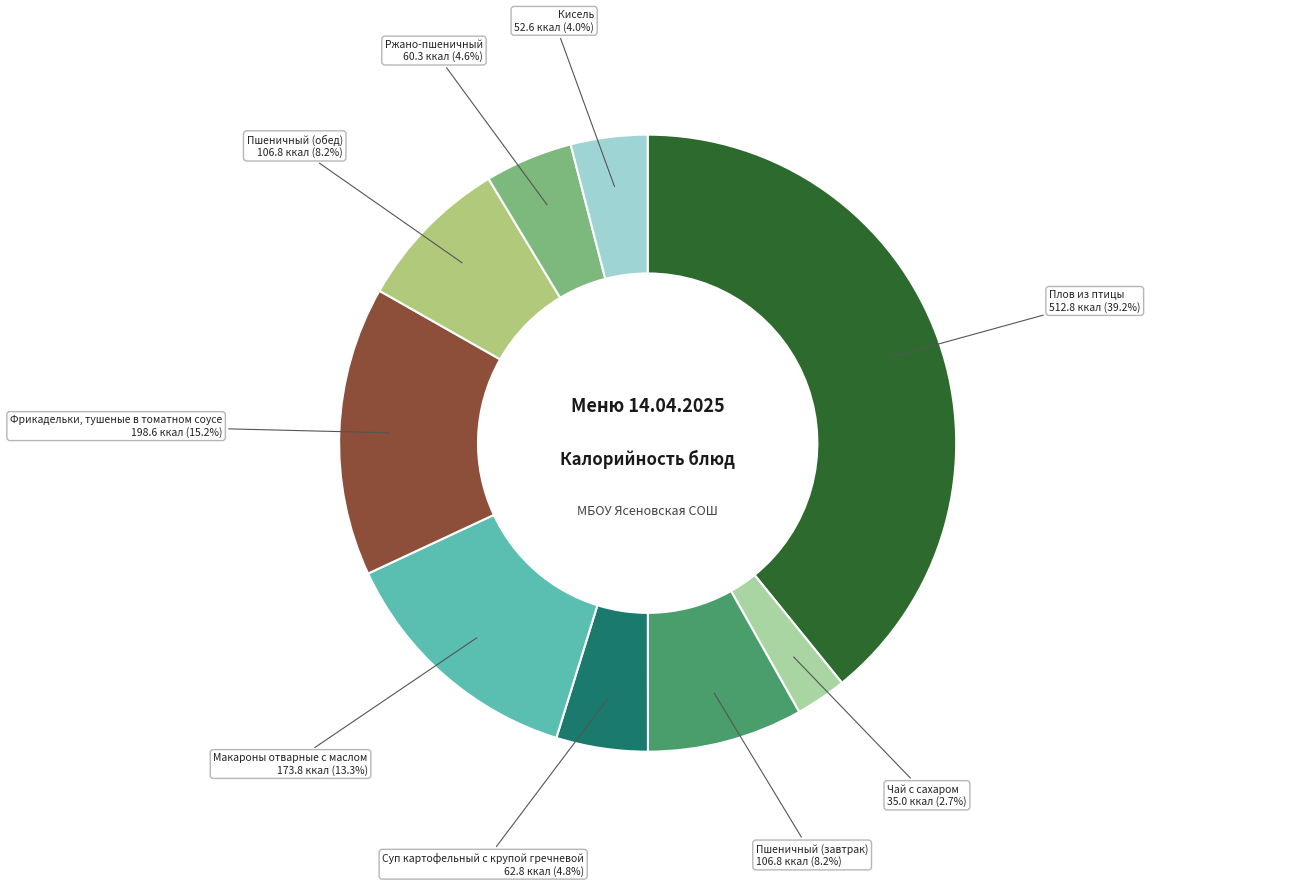

Does Фрикадельки, тушеные в томатном соусе account for over 50% of the chart?

No